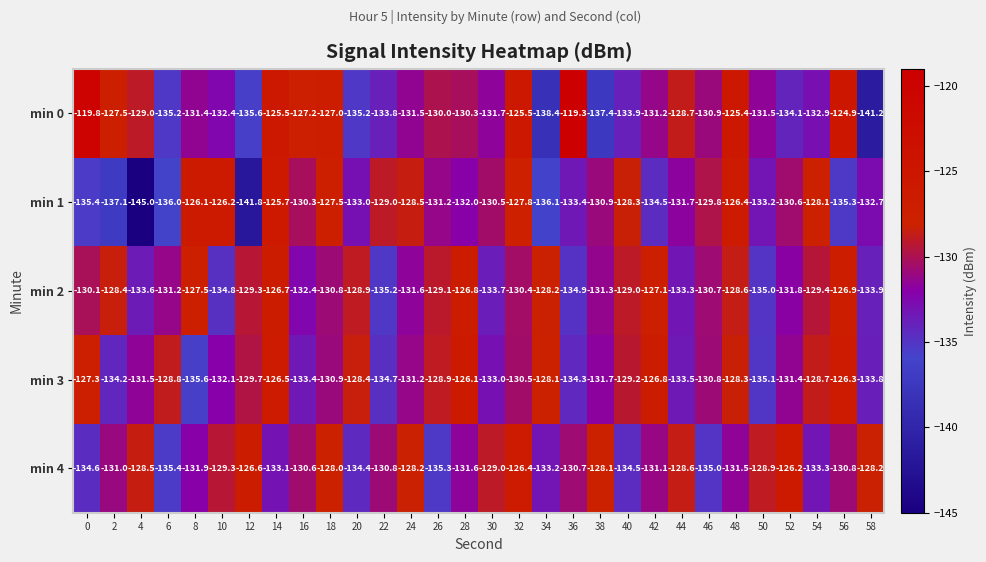

What is the difference between the min 2 values at 36 and 4?

1.3